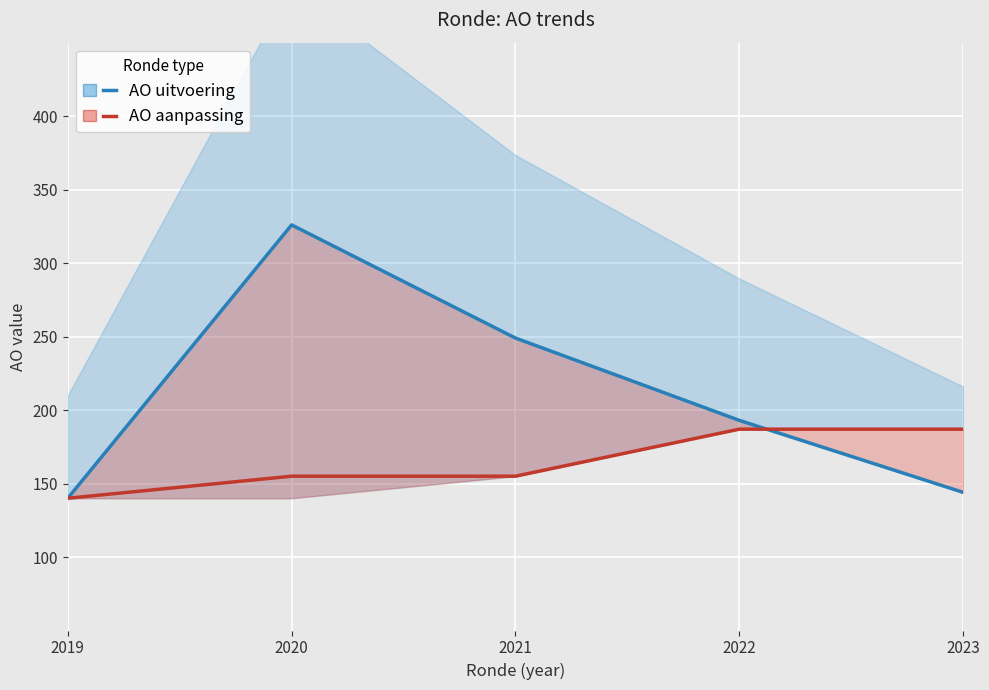

True or false: AO uitvoering has a value of 296 at 2022.

False